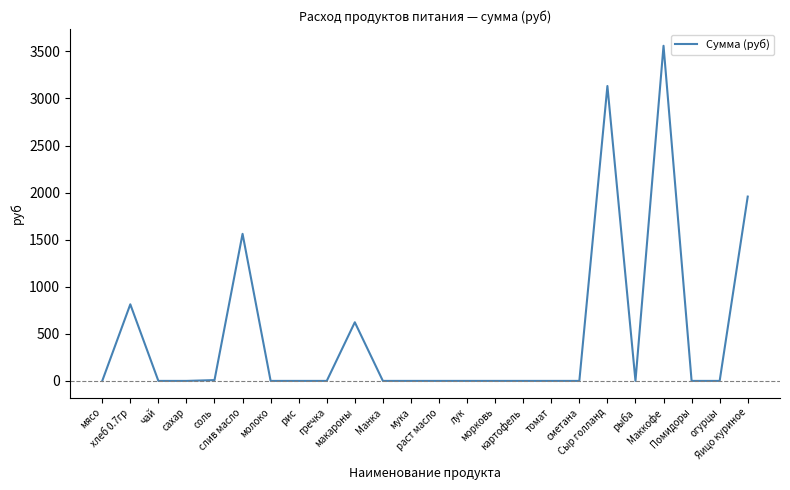

What is the maximum value shown in the chart?

3560.0